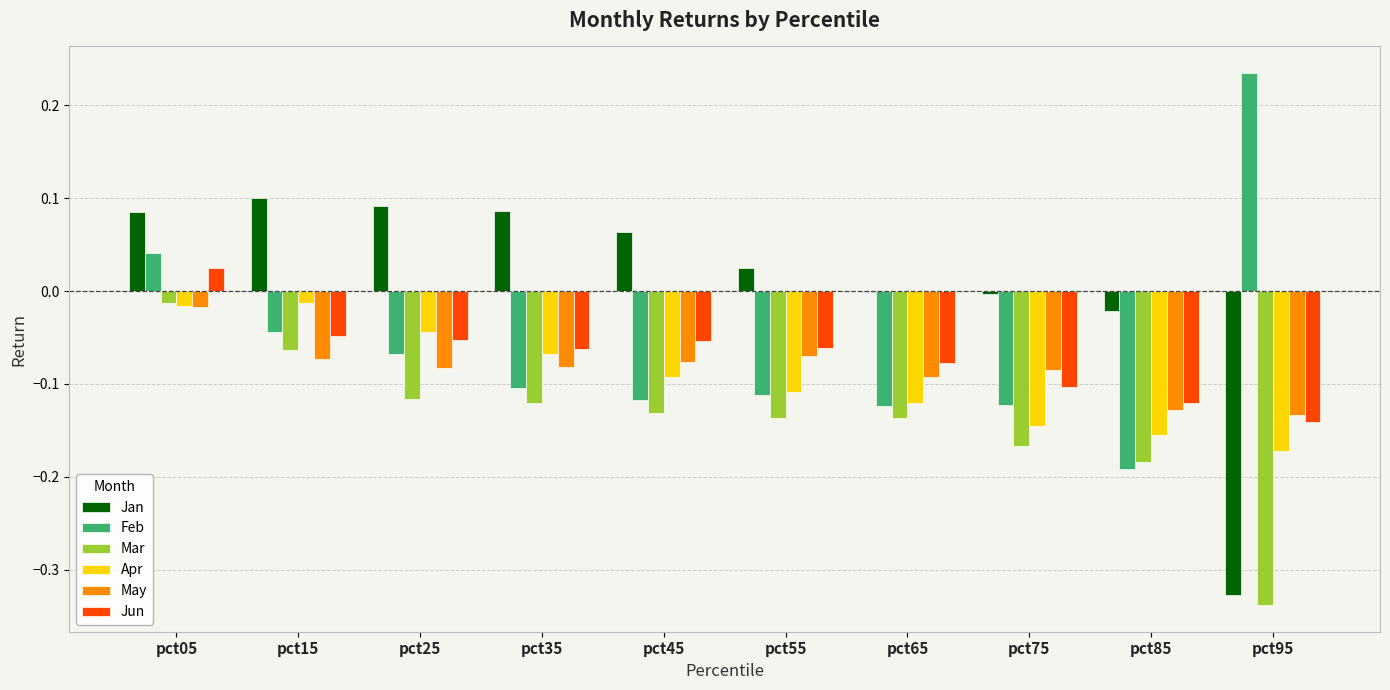

Which category has the highest value in the Feb series?

pct95